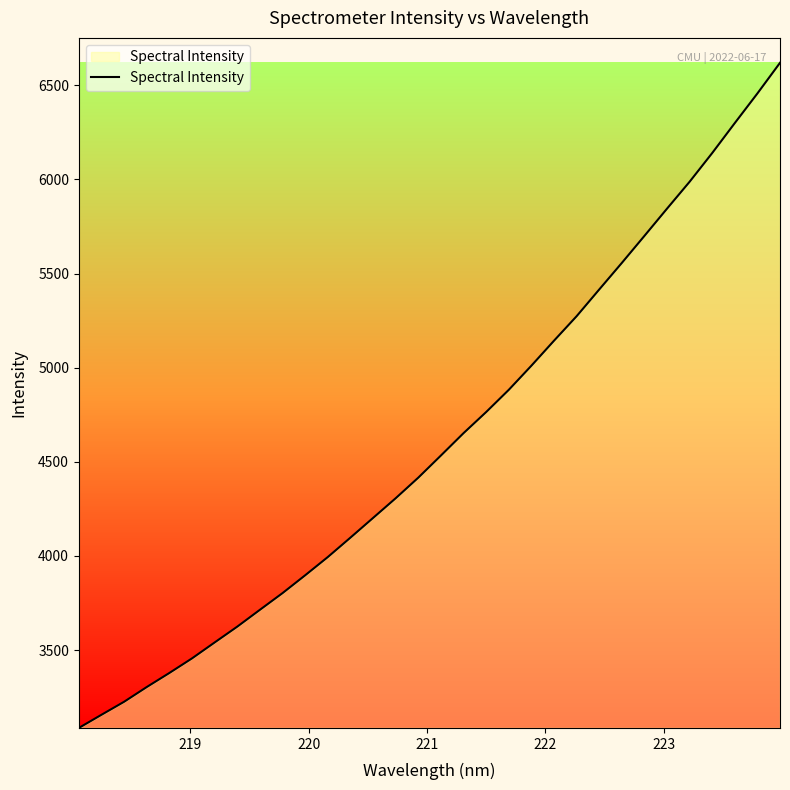

What is the minimum value shown in the chart?

3086.5